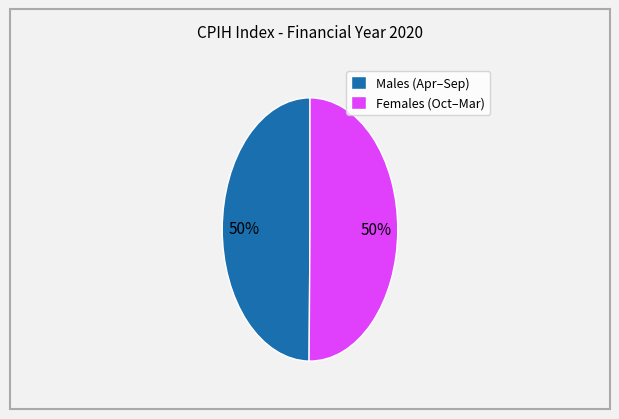

Is the sum of Males (Apr–Sep) and Females (Oct–Mar) greater than half?

Yes